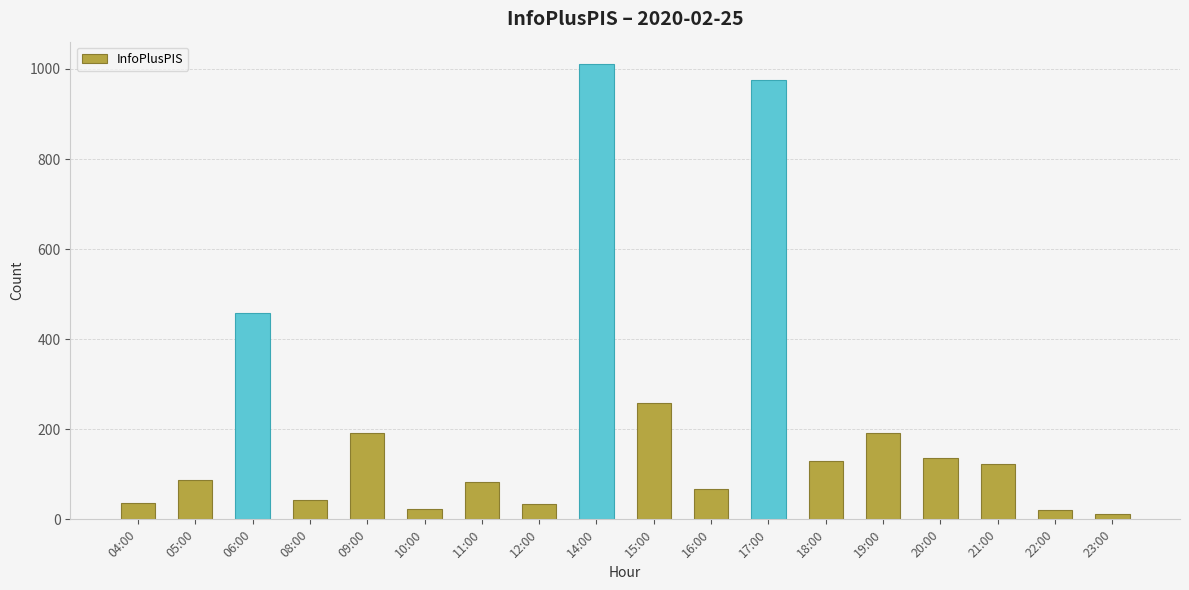

Between 15:00 and 22:00, which is larger?

15:00